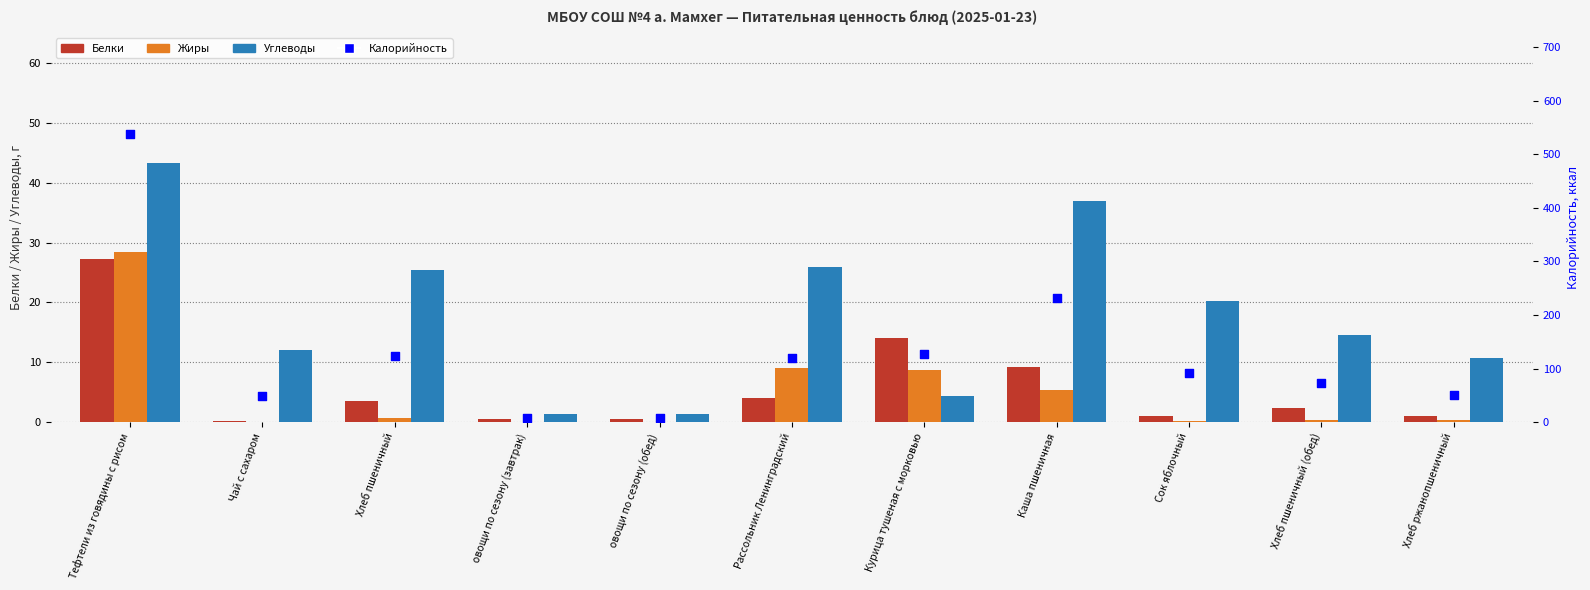

What is the total value across all series at Сок яблочный?

113.4